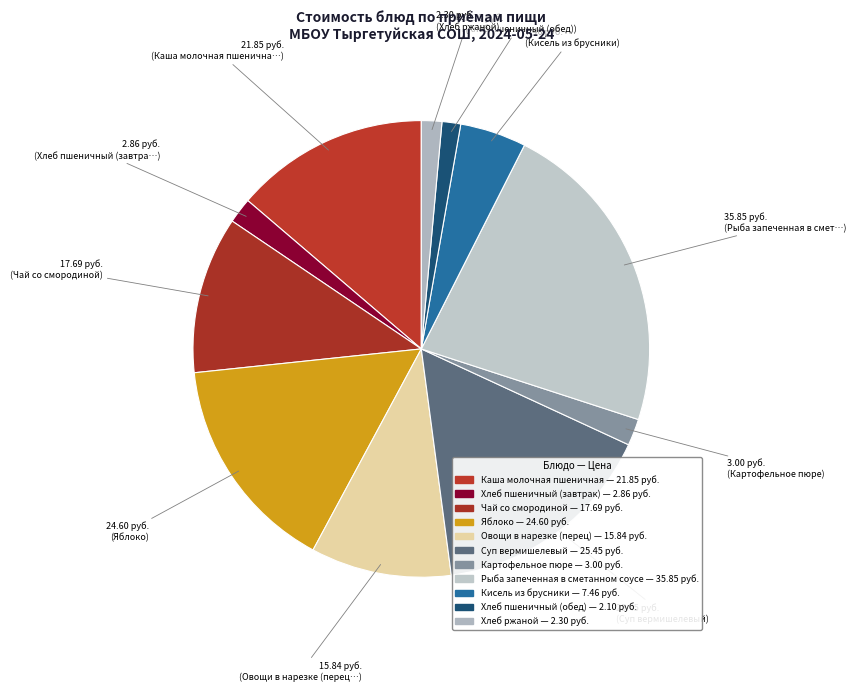

How many segments does this pie chart have?

11